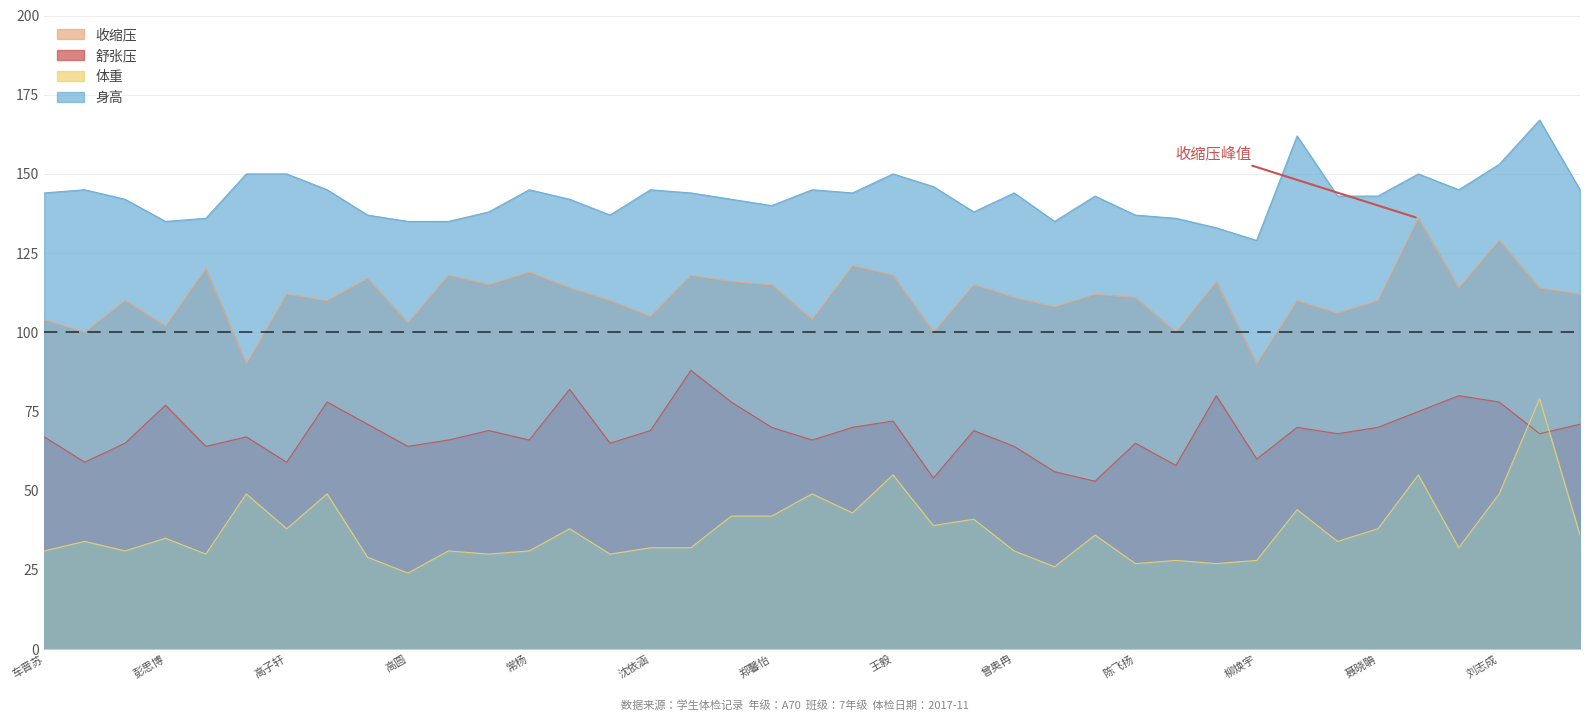

List the series in order of their overall mean, highest first.

身高, 收缩压, 舒张压, 体重